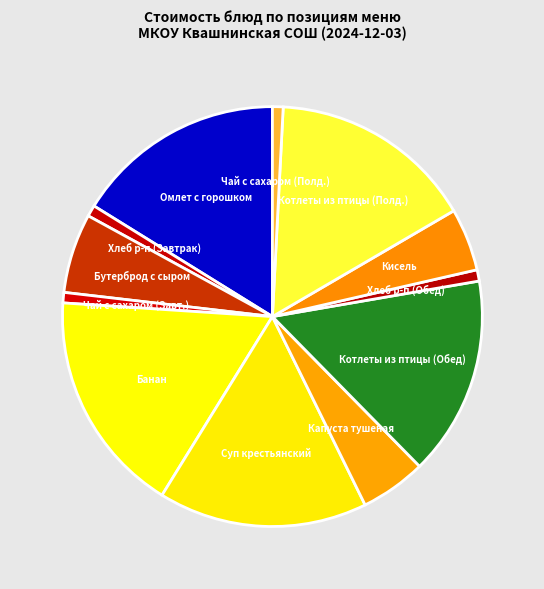

Between Котлеты из птицы (Обед) and Кисель, which is larger?

Котлеты из птицы (Обед)